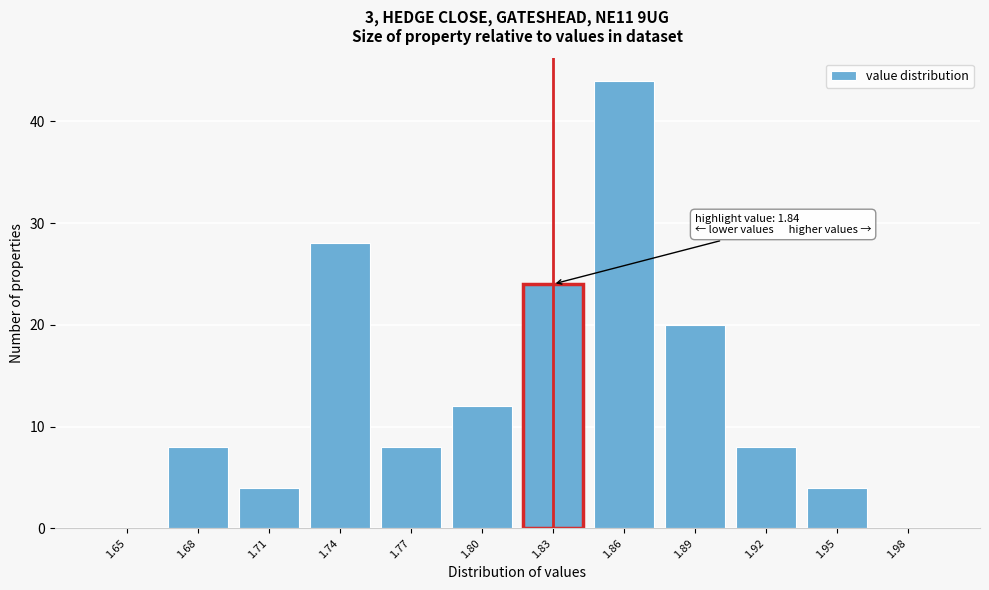

Reading left to right, list all the values displayed in this chart.

1.65=0	1.68=8	1.71=4	1.74=28	1.77=8	1.80=12	1.83=24	1.86=44	1.89=20	1.92=8	1.95=4	1.98=0